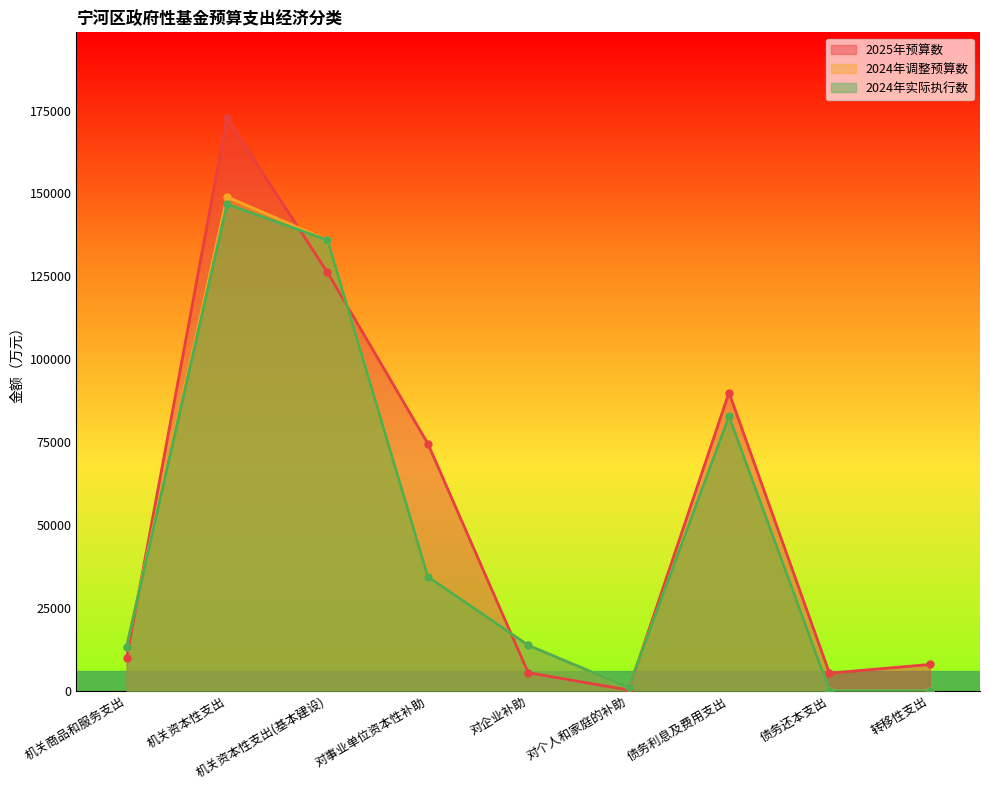

How many lines are shown in the chart?

3